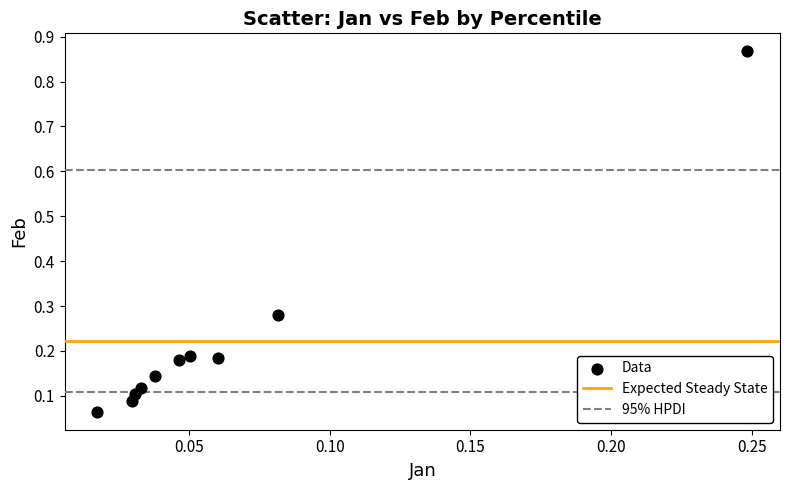

What is the range of Y values (max minus min)?

0.8